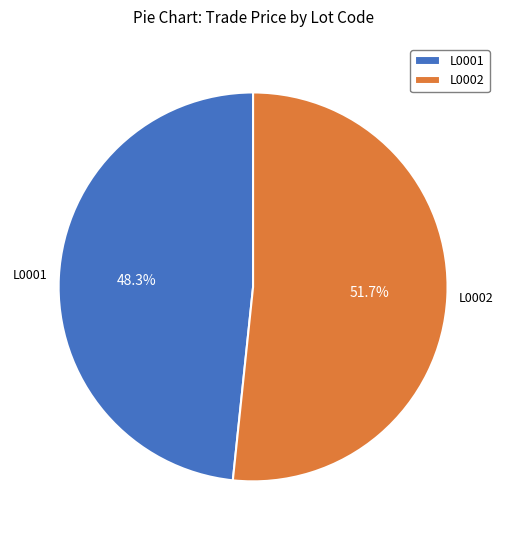

To the nearest percent, what is the difference between the L0001 and L0002 slice percentages?

3%